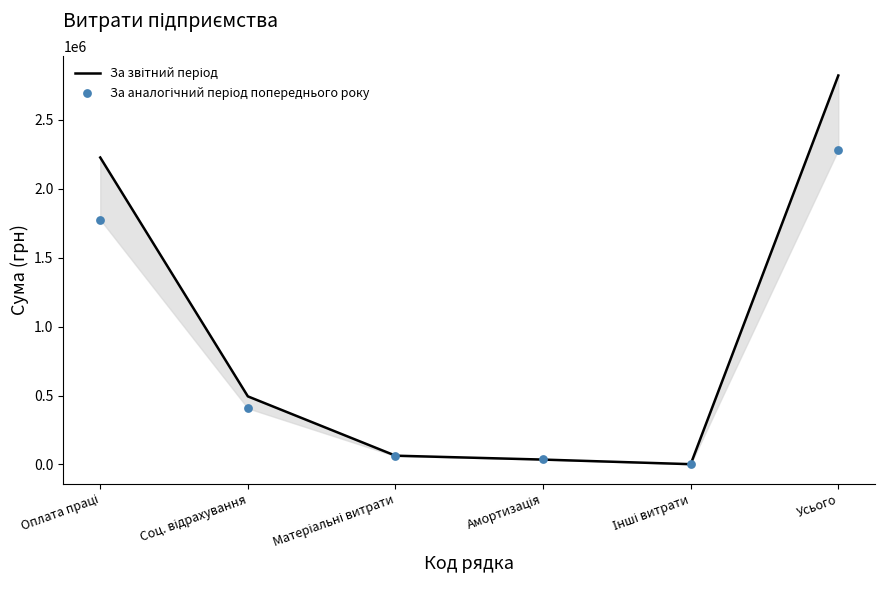

What are all the series names shown in the legend?

За звітний період, За аналогічний період попереднього року